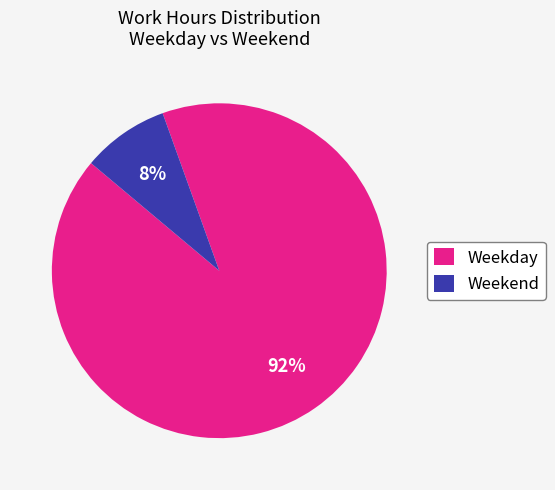

Is Weekend the majority of the pie?

No